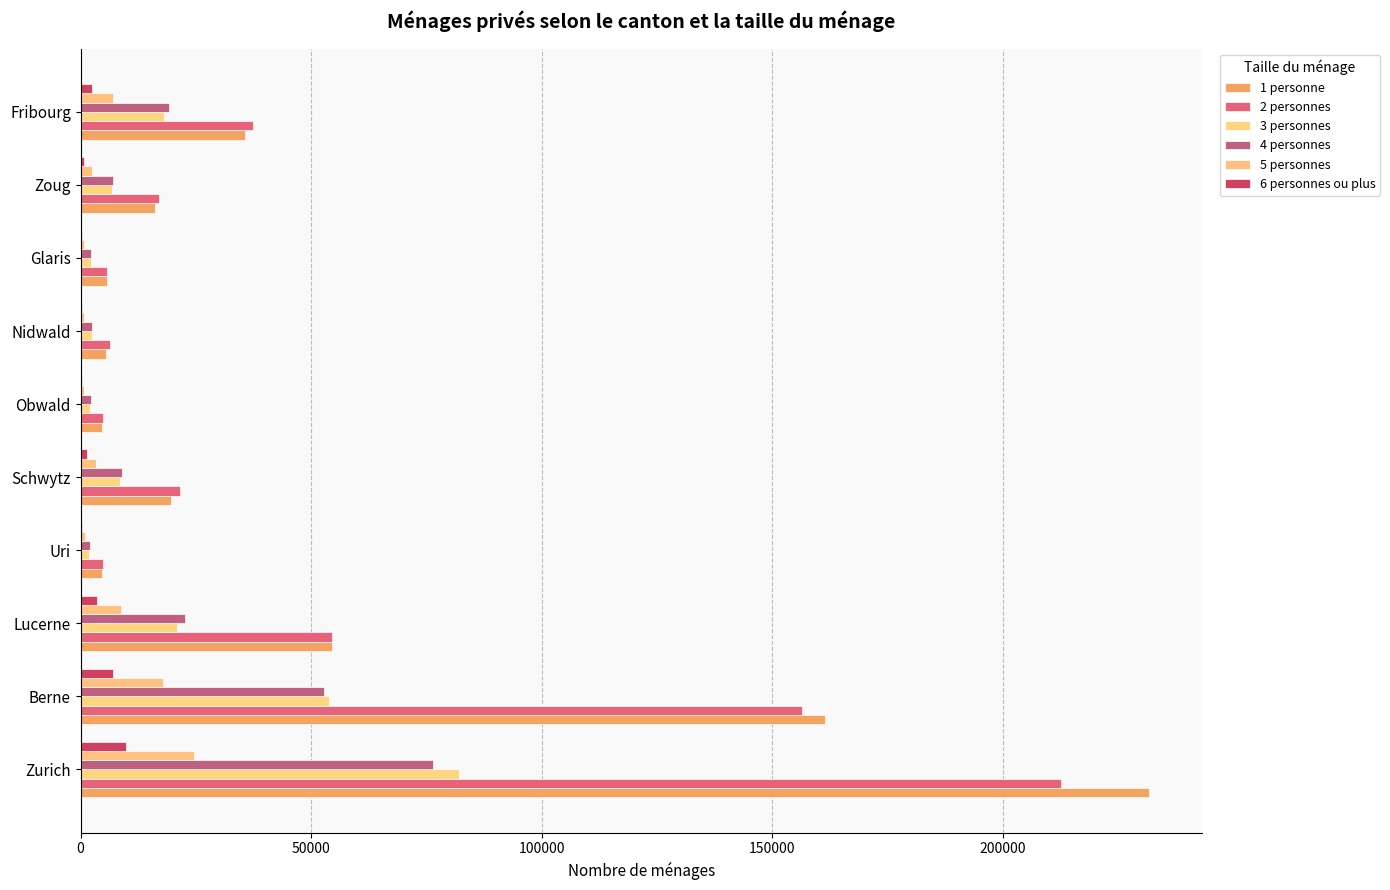

How many data points does each series have?

10